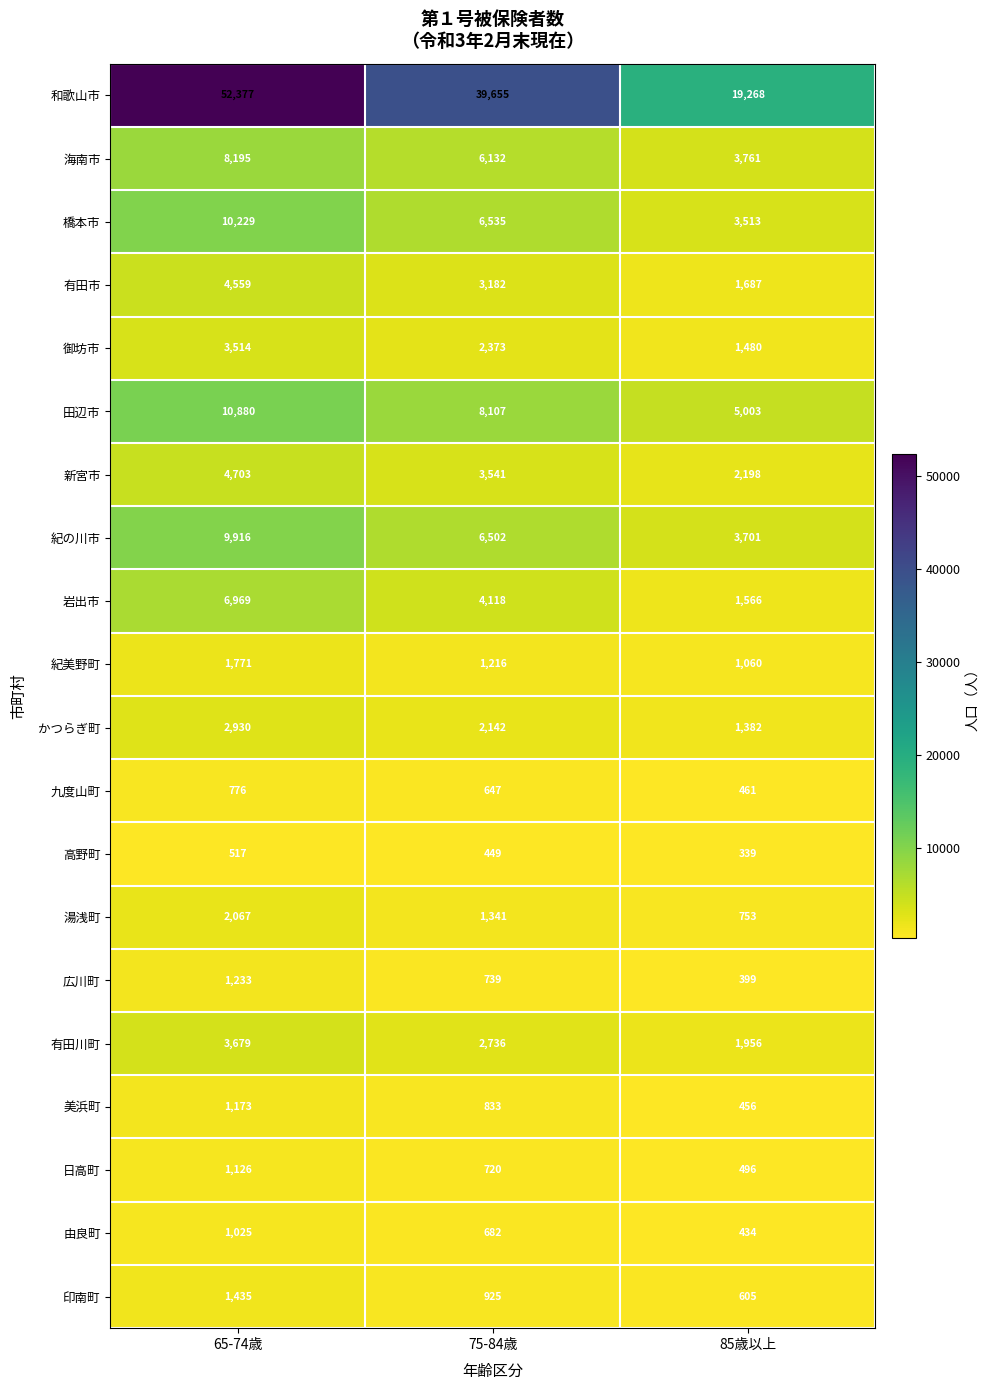

What is the smallest value displayed?

339